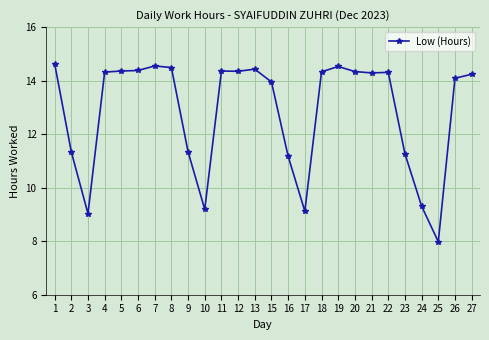

The chart shows a value of 21.7 at 26. True or false?

False